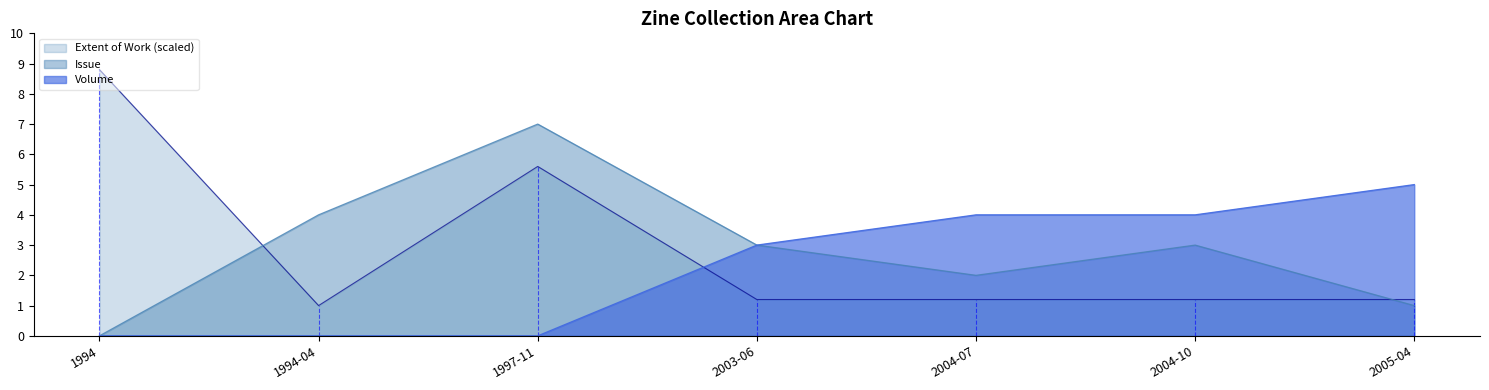

Count the Volume values in the range 0 to 4.

6